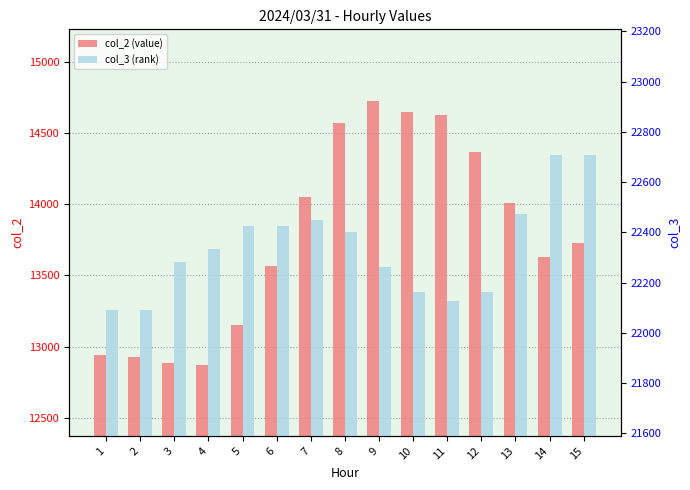

Are the bars horizontal?

No